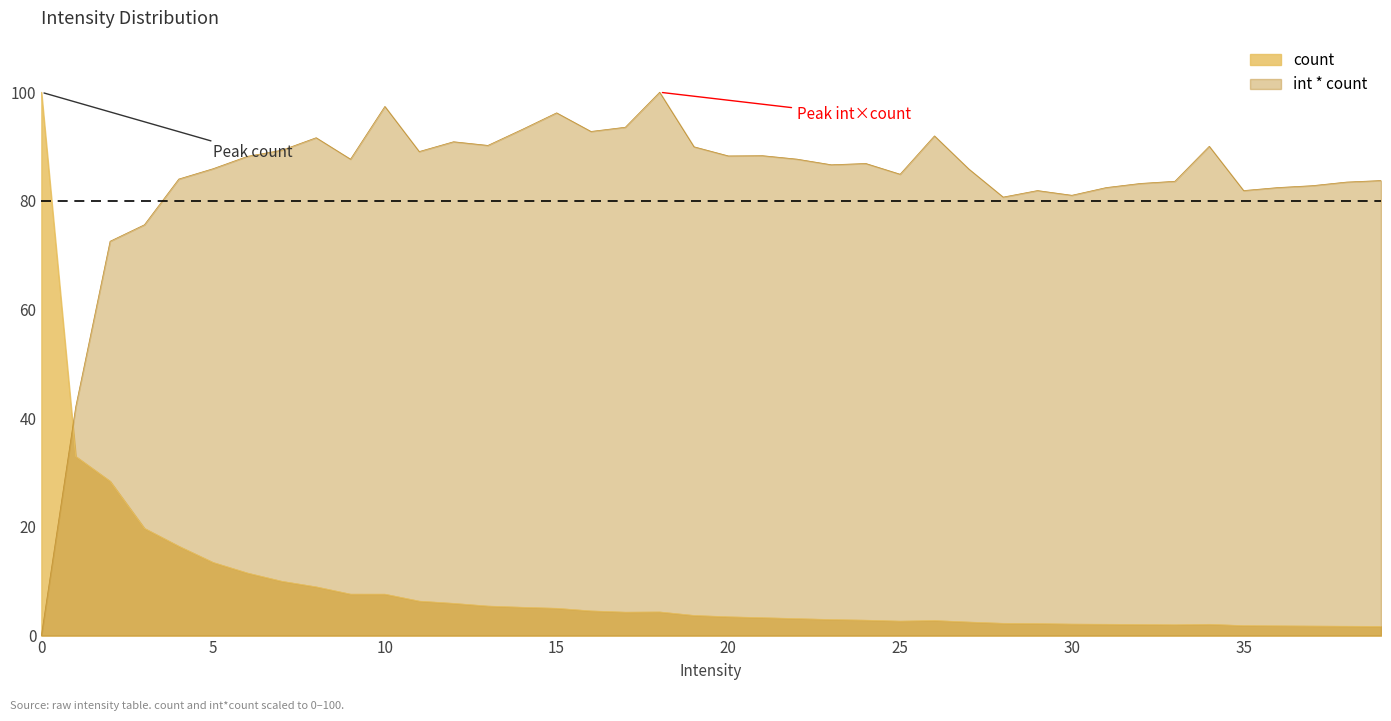

What are all the series names shown in the legend?

count, int * count